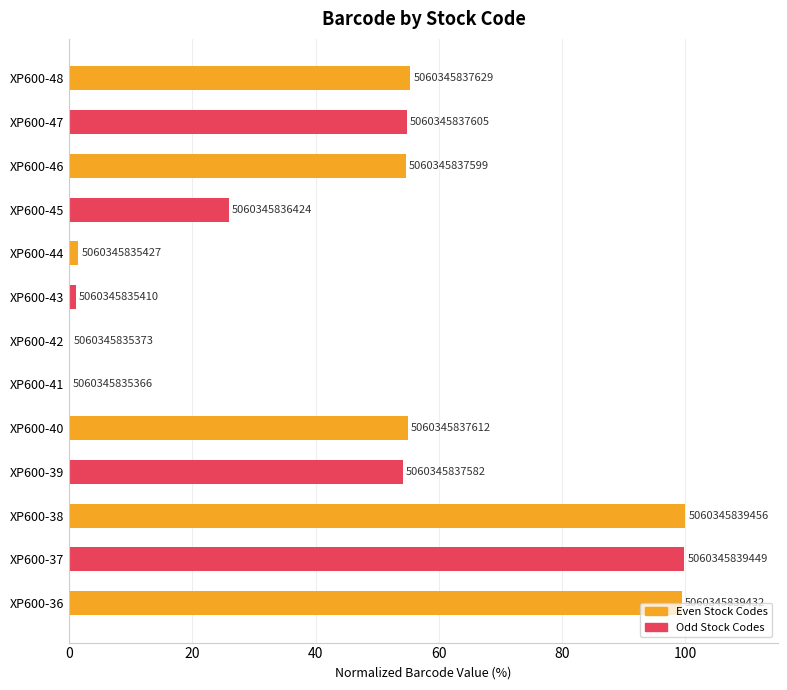

Are the bars horizontal?

Yes